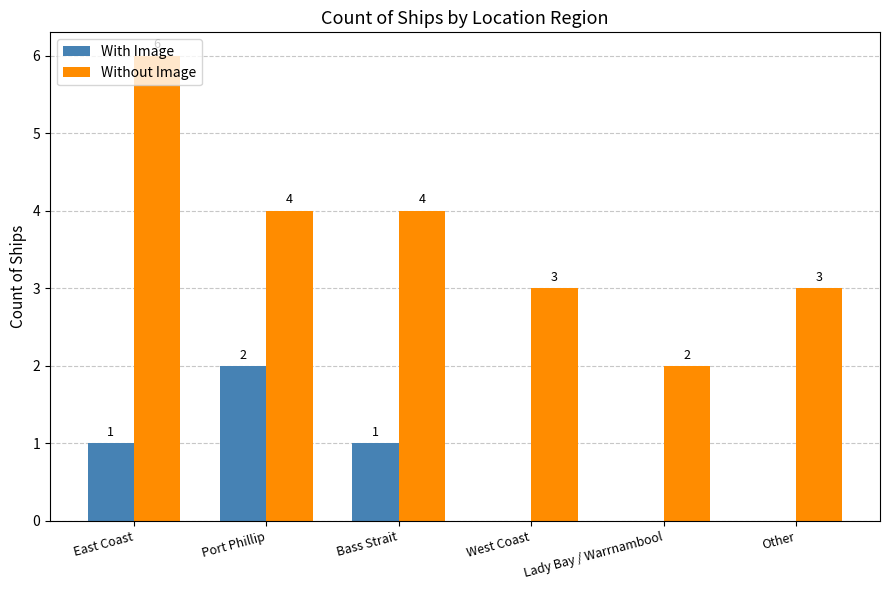

How many With Image values are between 0 and 1?

5